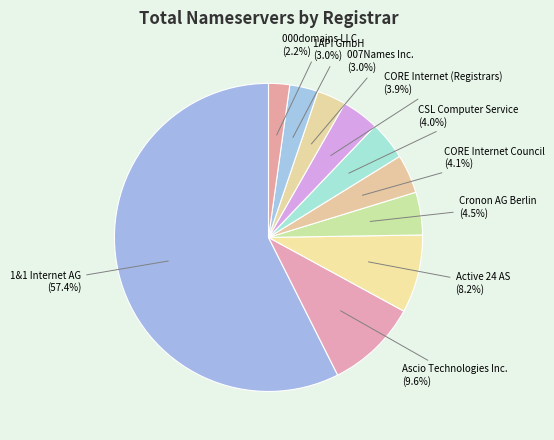

What is the smallest slice in the pie chart?

000domains LLC